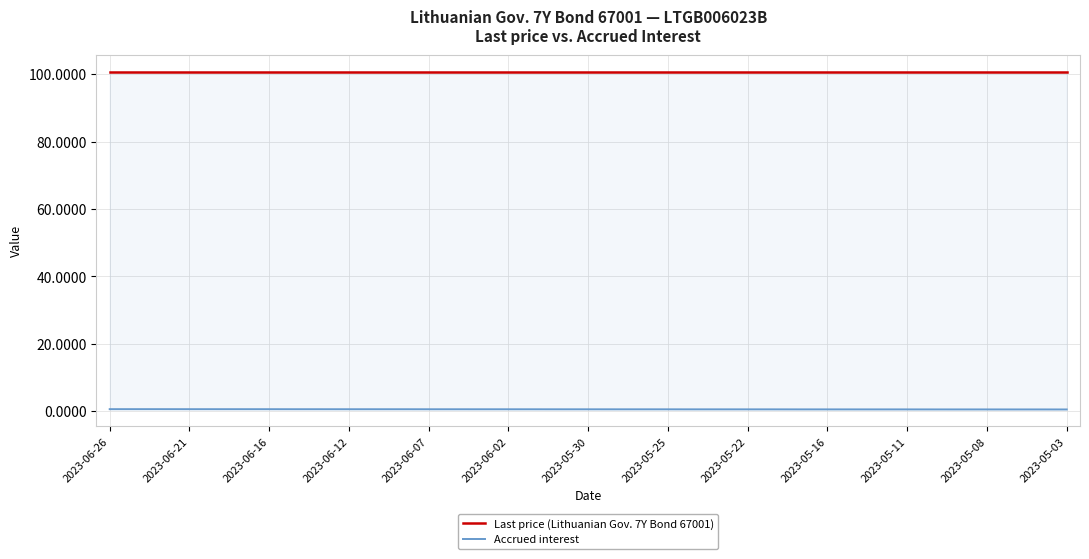

How many data points does each series have?

37